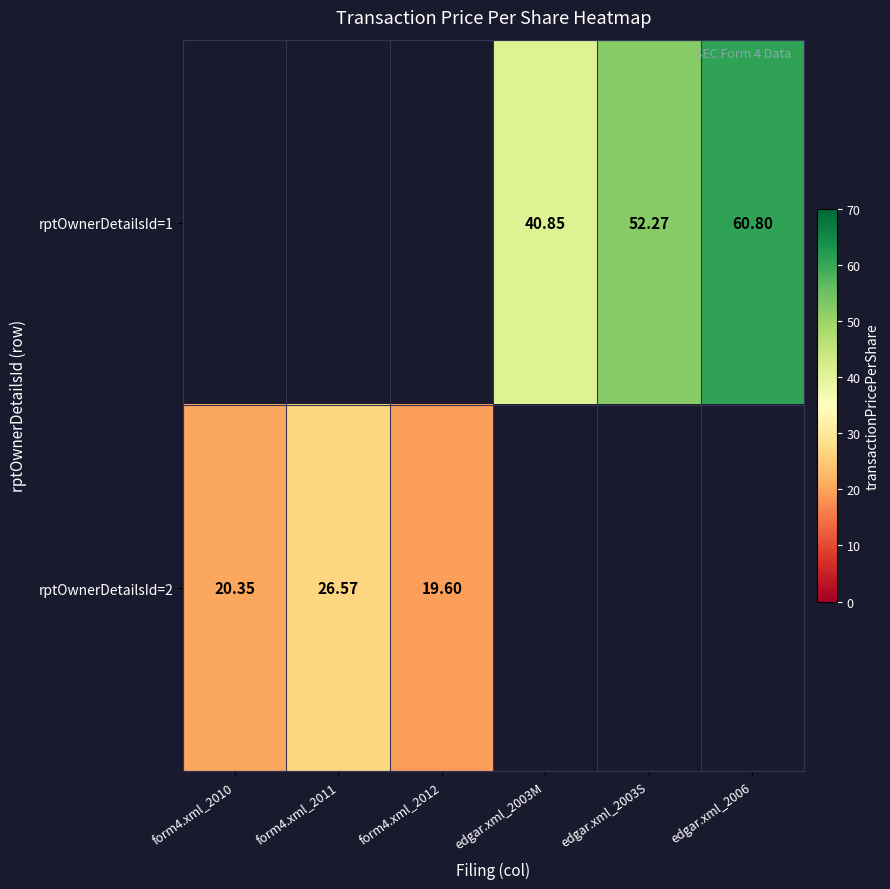

What is the maximum value shown in the chart?

60.8